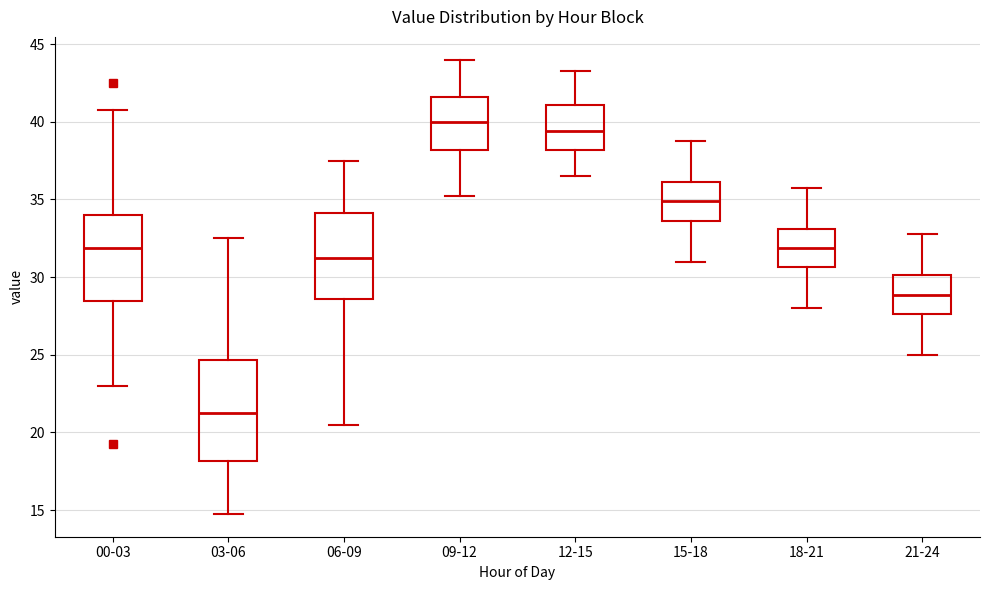

Reading left to right, transcribe this box plot: for each box, give where its median line is, the range the box spans, and where its two whiskers end, as read against the y-axis. The values are not printed on the chart, so give them approximately, as read against the axis.

00-03: median 32.0, box 28.5 to 34.0, whiskers 23.0 to 41.0
03-06: median 21.5, box 18.0 to 24.5, whiskers 15.0 to 32.5
06-09: median 31.5, box 28.5 to 34.0, whiskers 20.5 to 37.5
09-12: median 40.0, box 38.0 to 41.5, whiskers 35.5 to 44.0
12-15: median 39.5, box 38.0 to 41.0, whiskers 36.5 to 43.5
15-18: median 35.0, box 33.5 to 36.0, whiskers 31.0 to 39.0
18-21: median 32.0, box 30.5 to 33.0, whiskers 28.0 to 36.0
21-24: median 29.0, box 27.5 to 30.0, whiskers 25.0 to 33.0